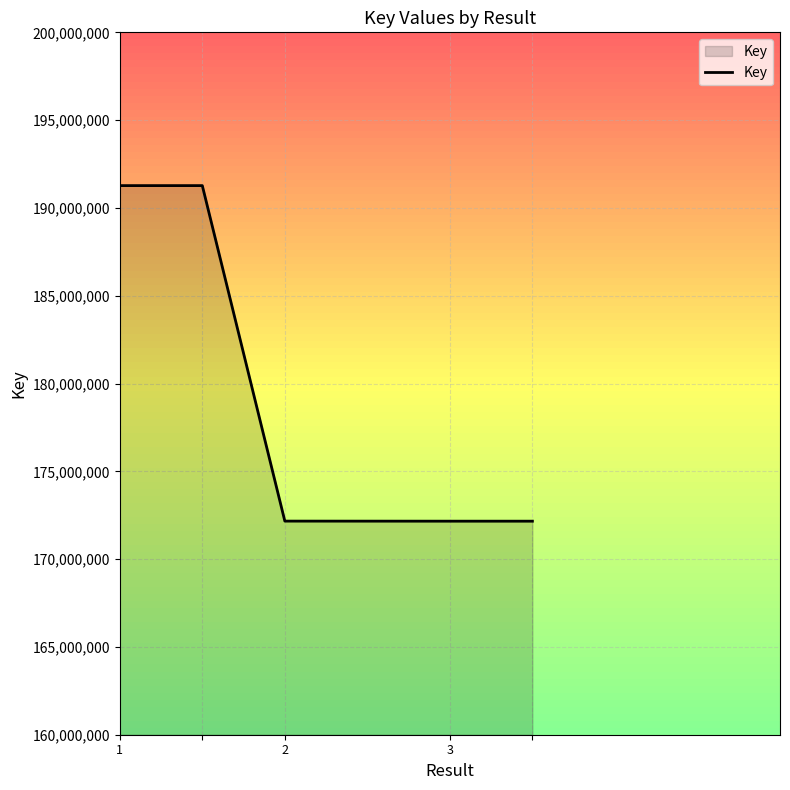

How many lines are shown in the chart?

1